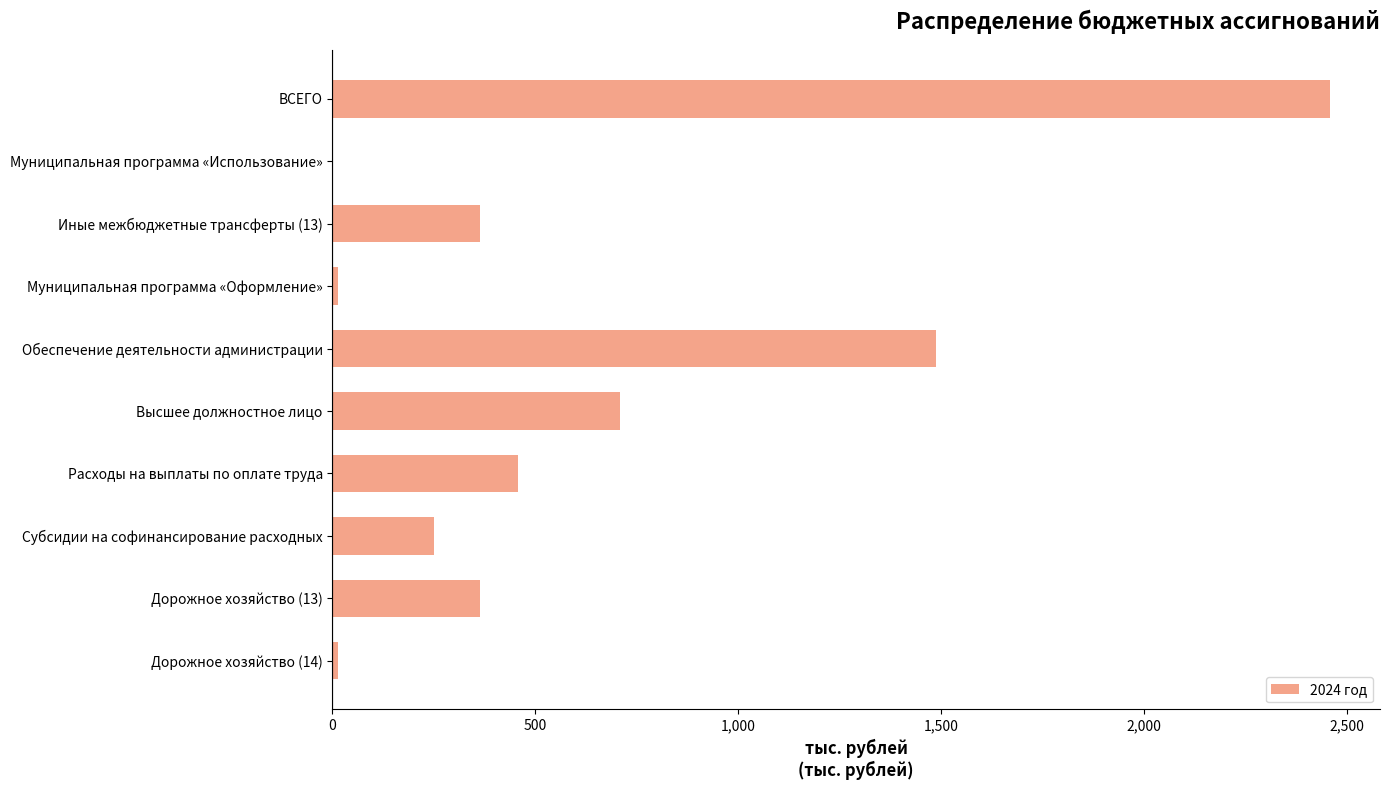

What is the greatest value displayed?

2459.0